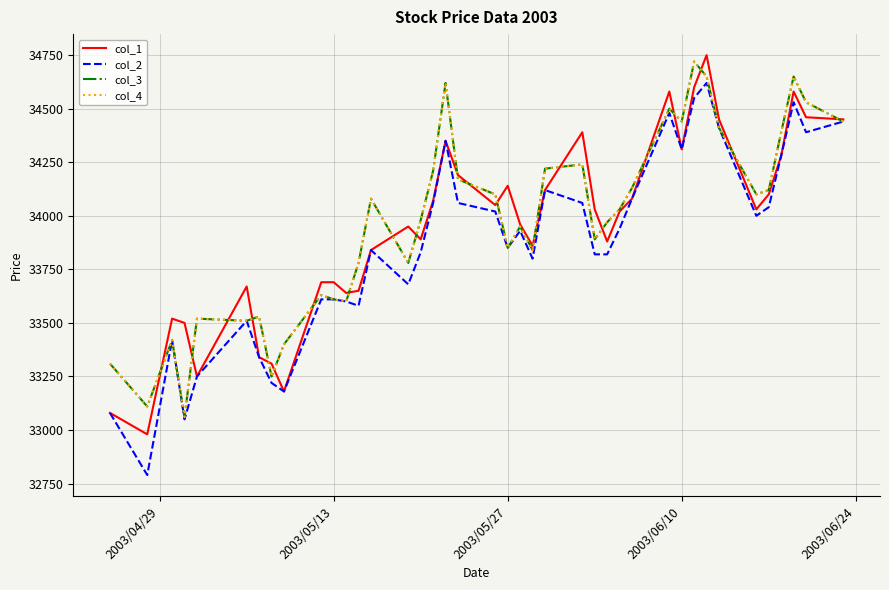

What is the value of the col_2 point at the 13th from the left?

33580